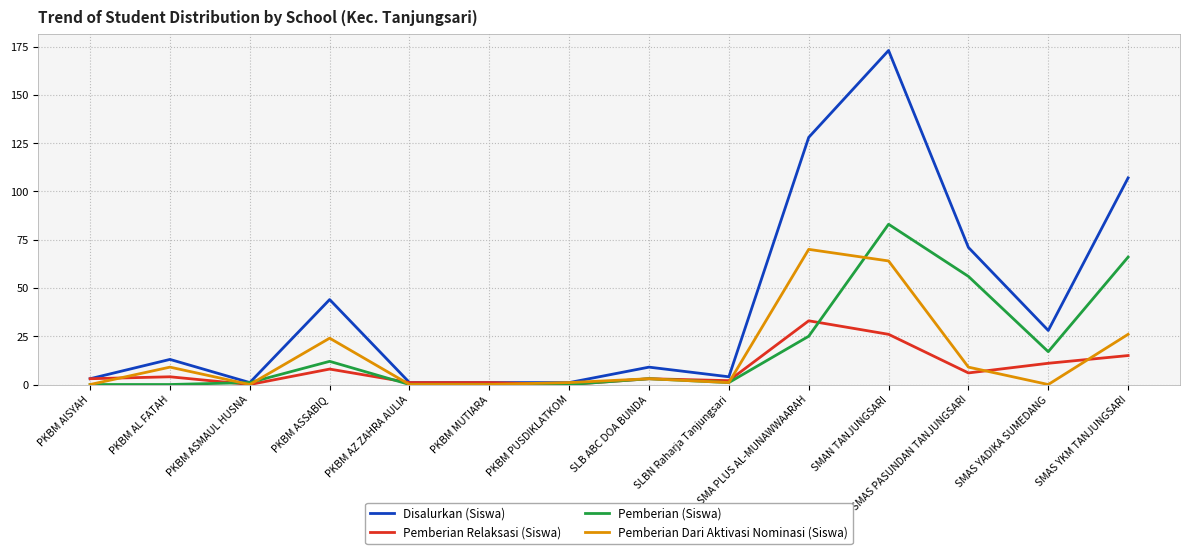

What is the sum of the Pemberian Dari Aktivasi Nominasi (Siswa) values at PKBM AZ ZAHRA AULIA and SLBN Raharja Tanjungsari?

1